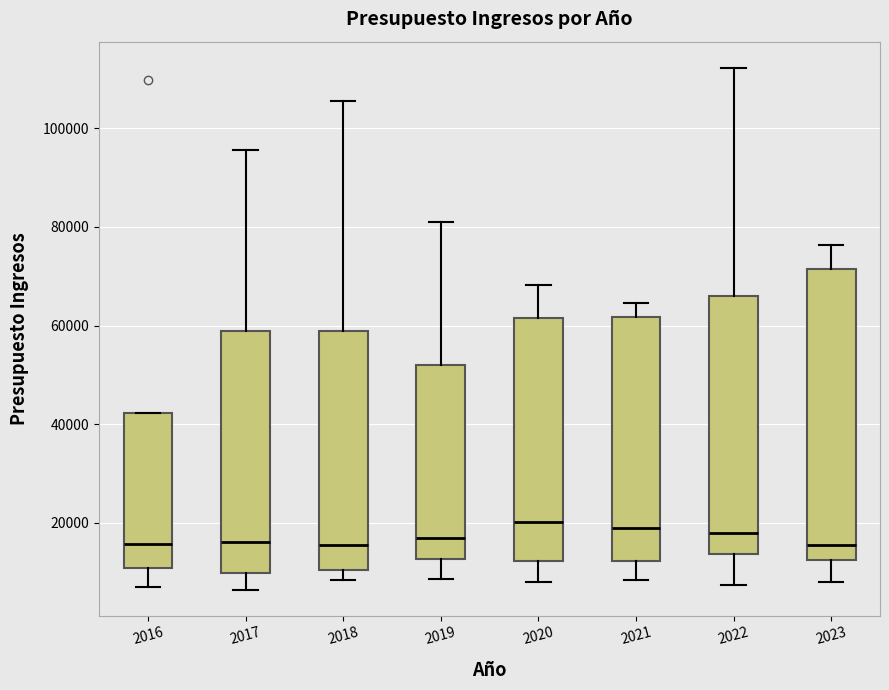

Where does the median line of the box at x = 2020 sit on the y-axis? The values are not printed on the chart, so give them approximately, as read against the axis.

20000